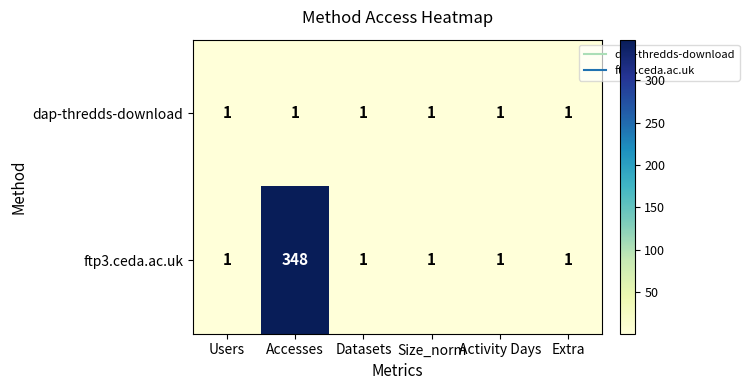

Rank the series by their maximum value, from lowest to highest.

dap-thredds-download, ftp3.ceda.ac.uk